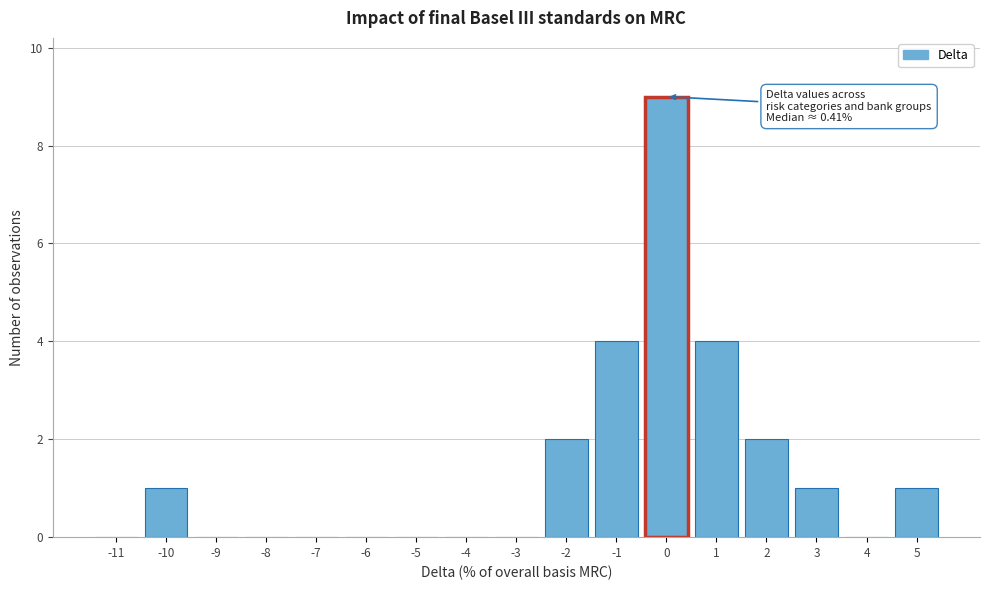

Reading left to right, transcribe all the data shown in this chart.

-11=0	-10=1	-9=0	-8=0	-7=0	-6=0	-5=0	-4=0	-3=0	-2=2	-1=4	0=9	1=4	2=2	3=1	4=0	5=1